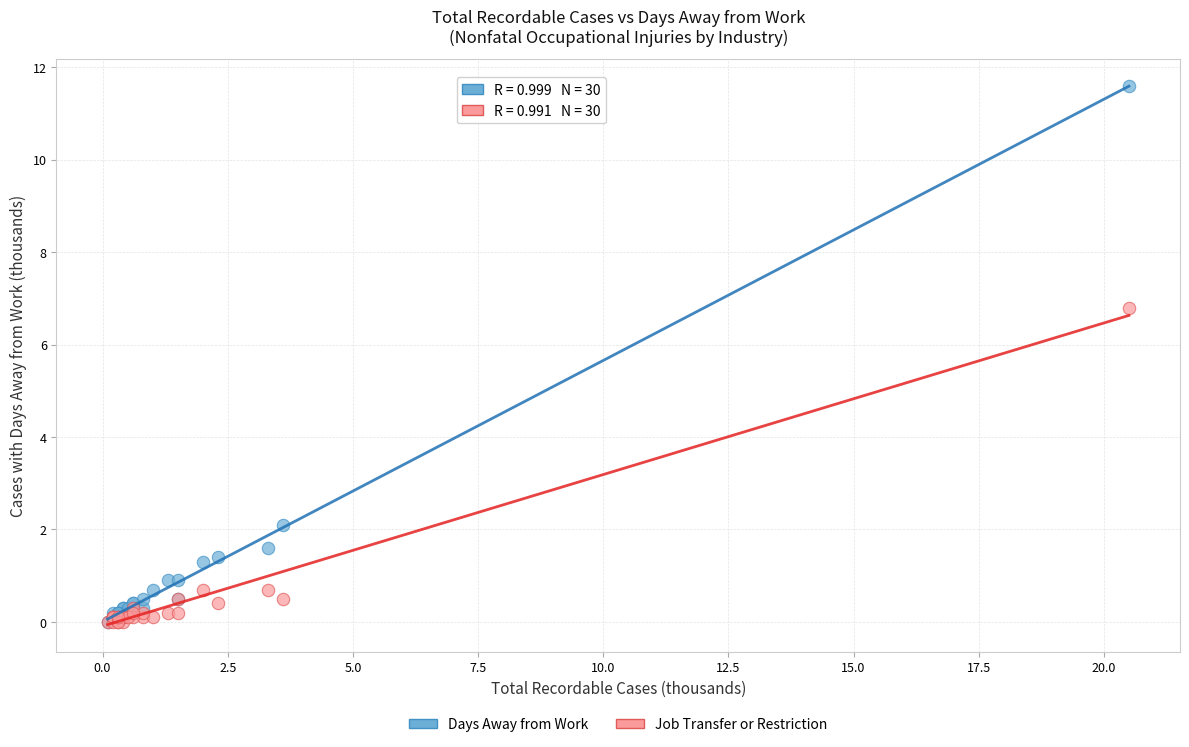

Across all series, what Y value is closest to 5?

6.8